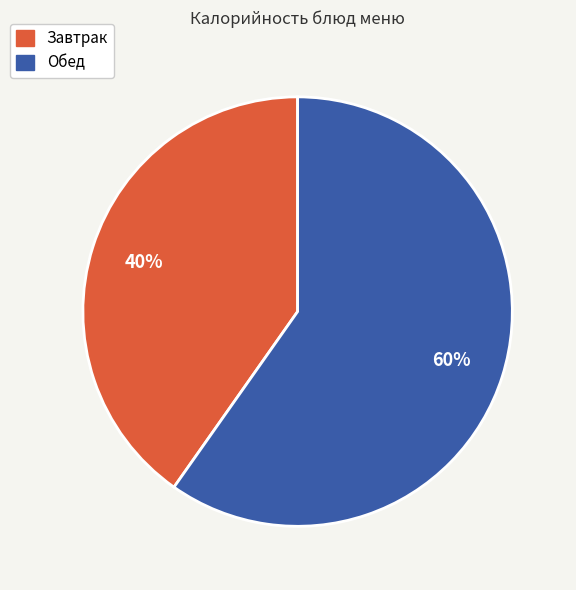

To the nearest percent, what is the average slice percentage?

50%